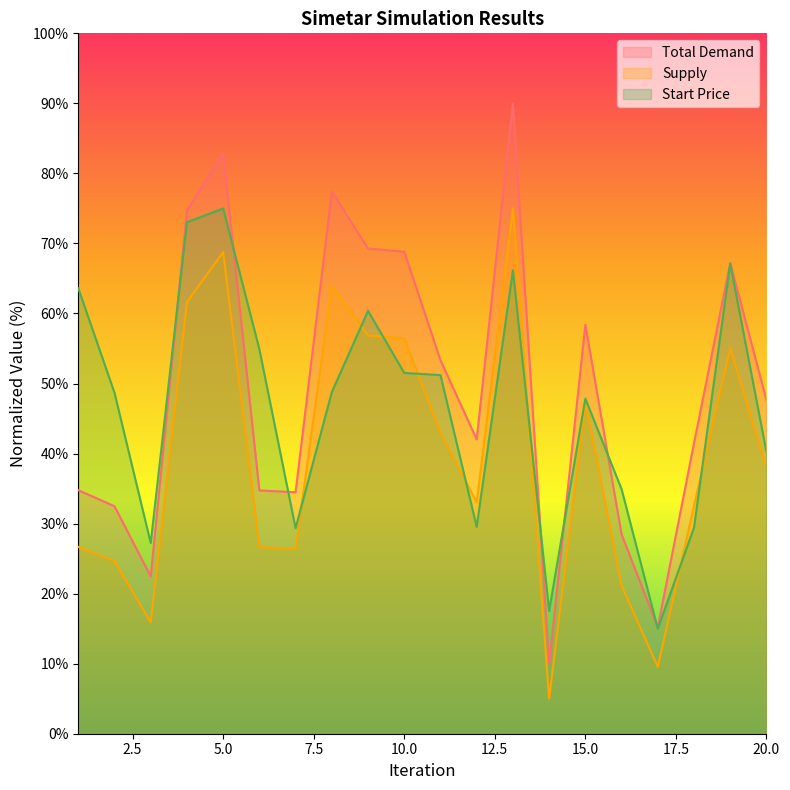

Which series has the largest total across all categories?

Total Demand